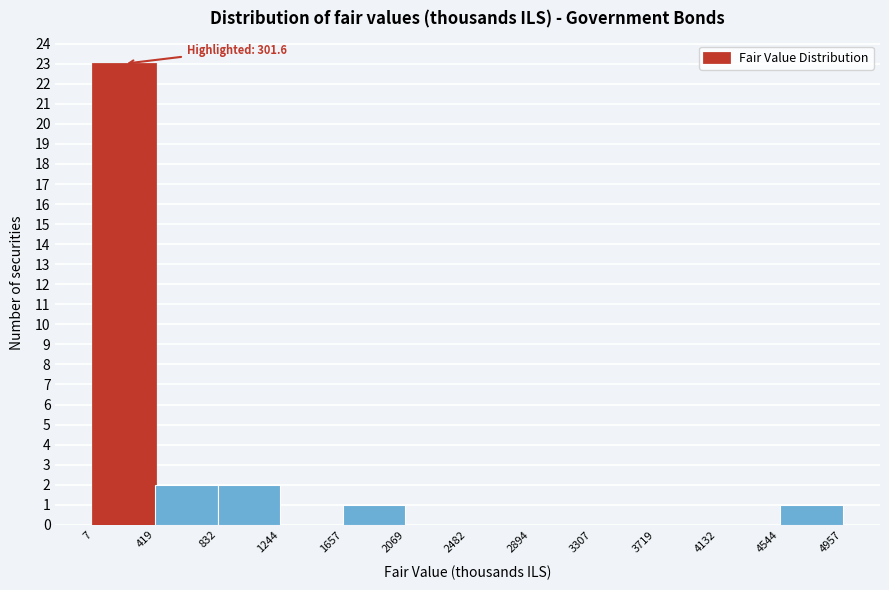

Which range on the x-axis has the tallest bar?

7 to 419